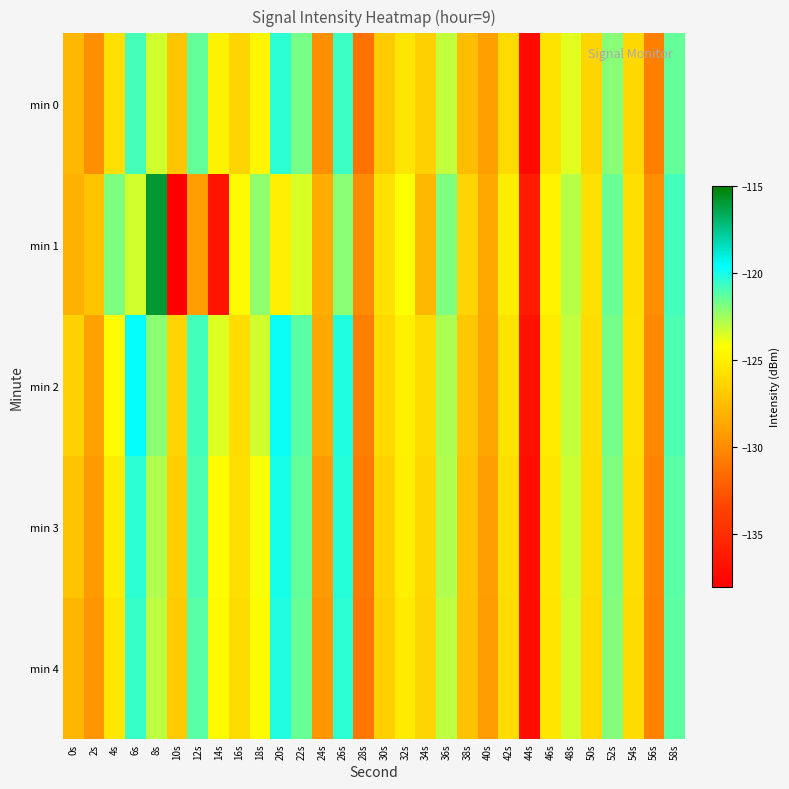

Between 16s and 30s, which is larger?

16s